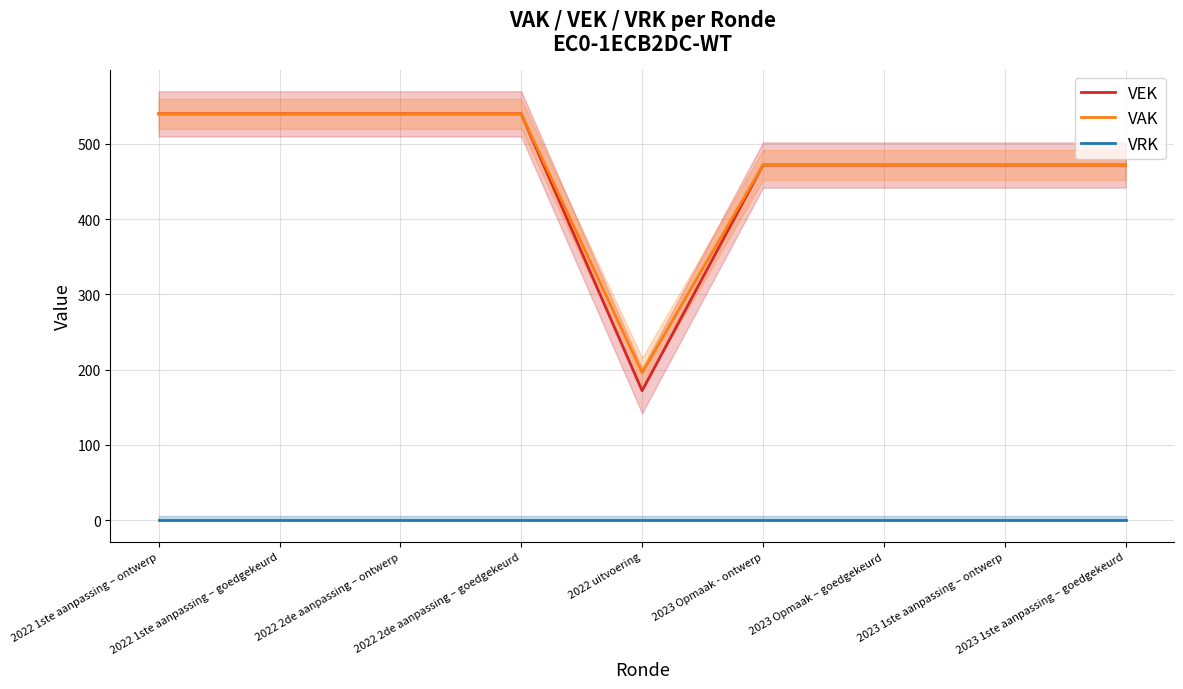

What are all the series names shown in the legend?

VEK, VAK, VRK